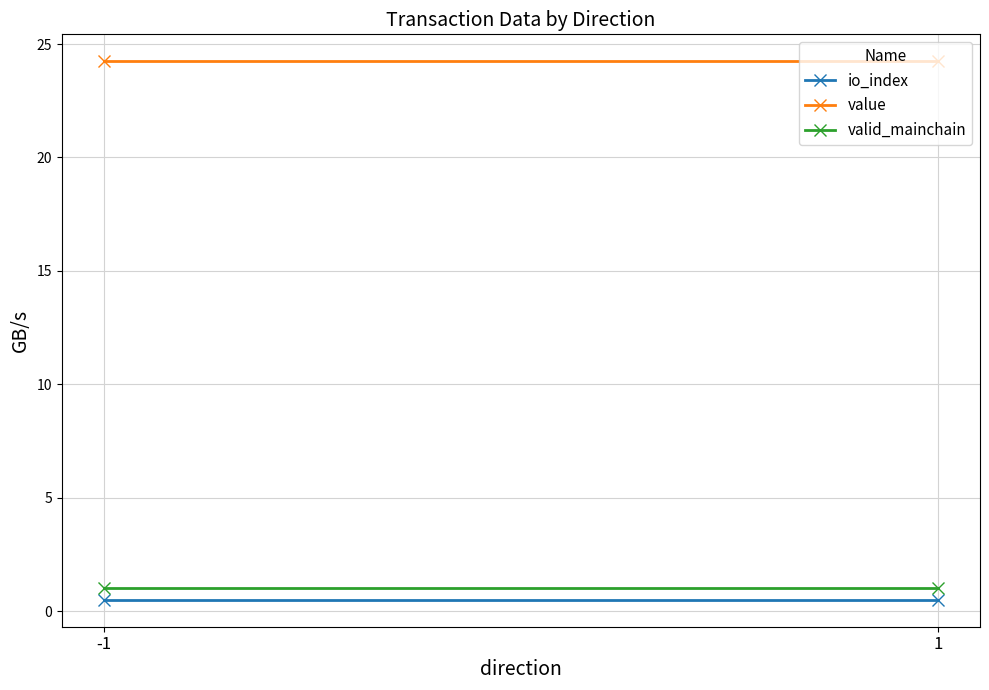

What is the smallest value displayed?

0.5